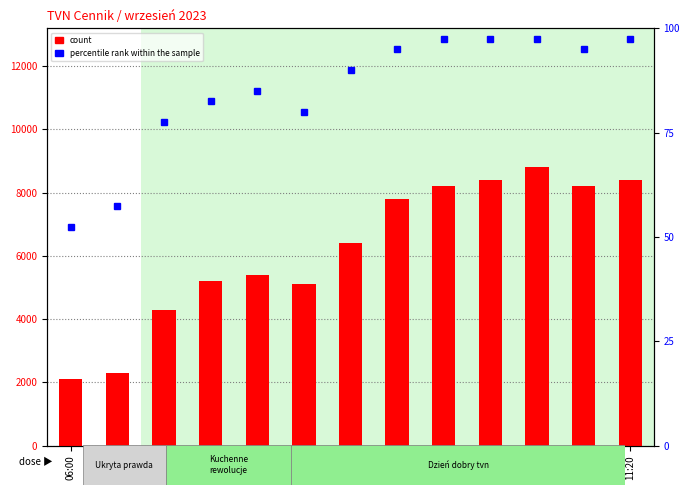

Which series has the widest spread of values?

count